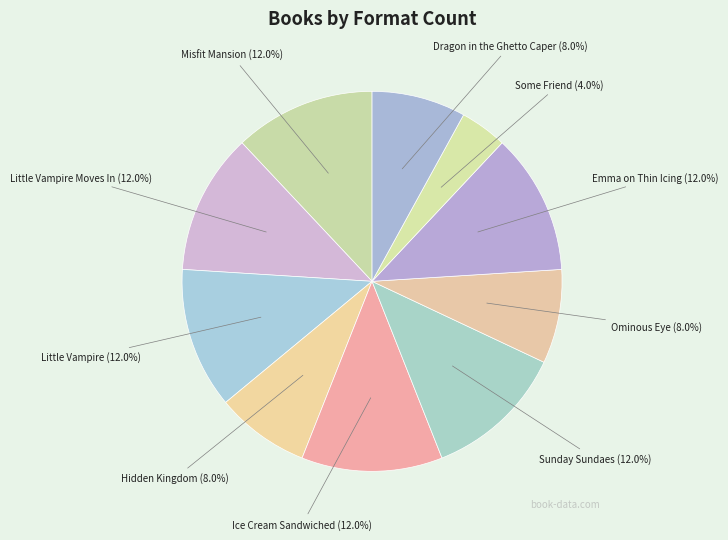

Which category has the biggest portion of the pie?

Misfit Mansion